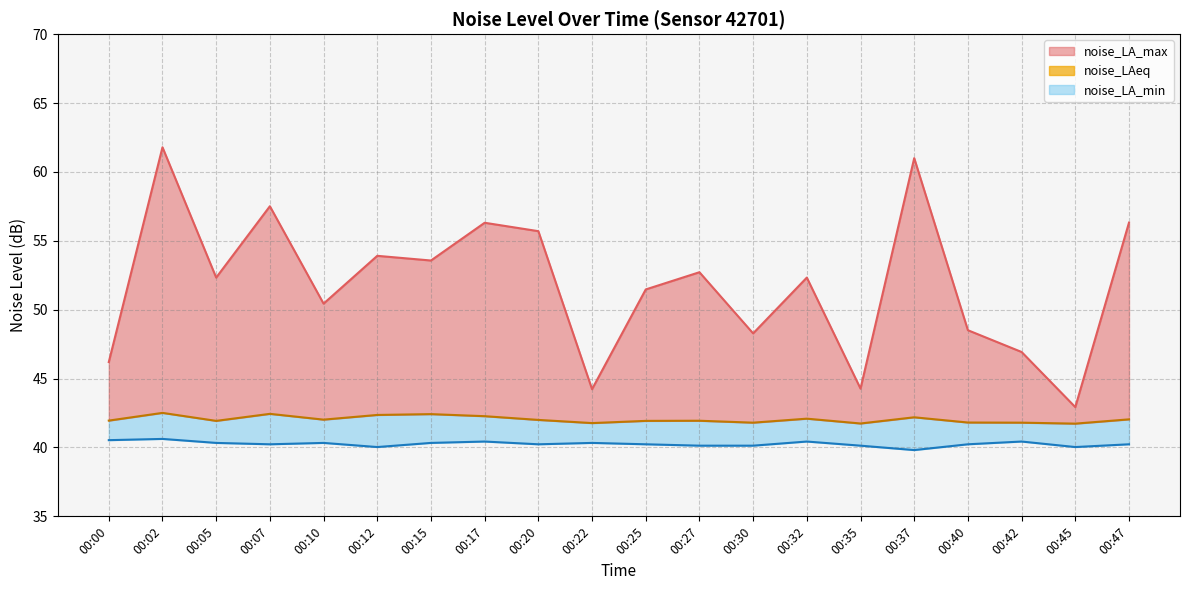

What is the difference between the noise_LA_max_line values at 00:40 and 00:27?

4.2